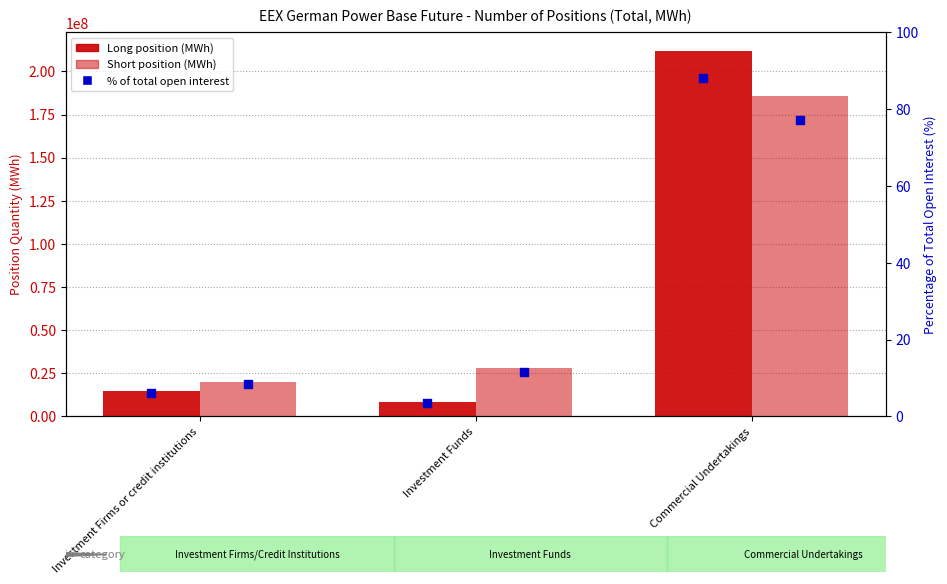

At how many categories does at least one series exceed 5229121?

3